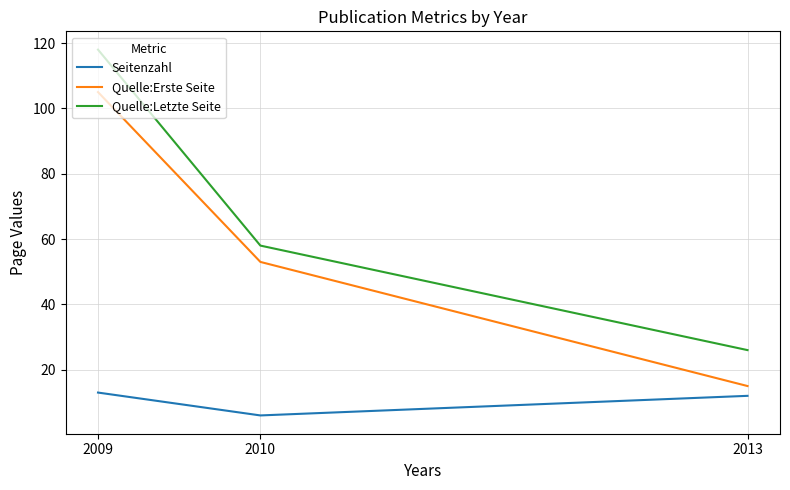

Rank the categories by Quelle:Letzte Seite value from lowest to highest.

2013, 2010, 2009